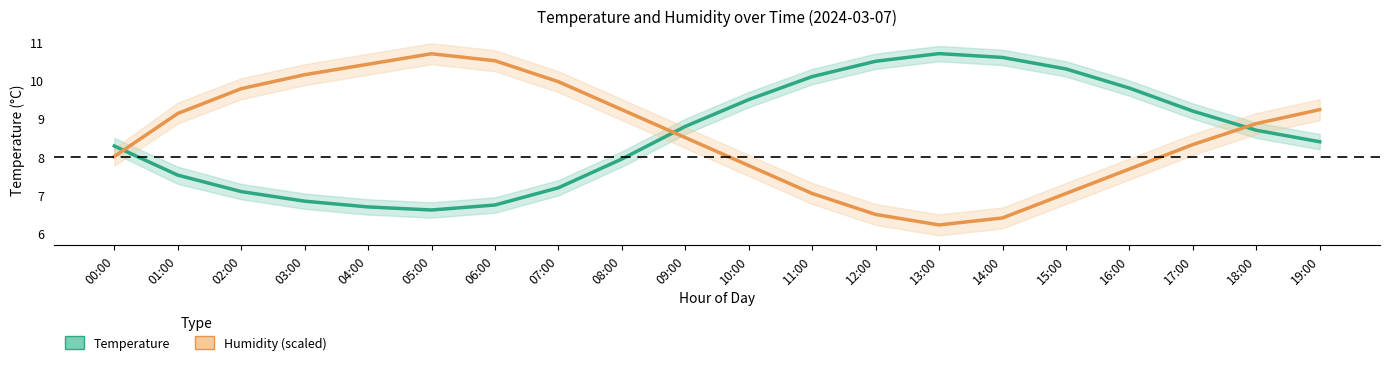

What are all the series names shown in the legend?

Temperature, Humidity (scaled)